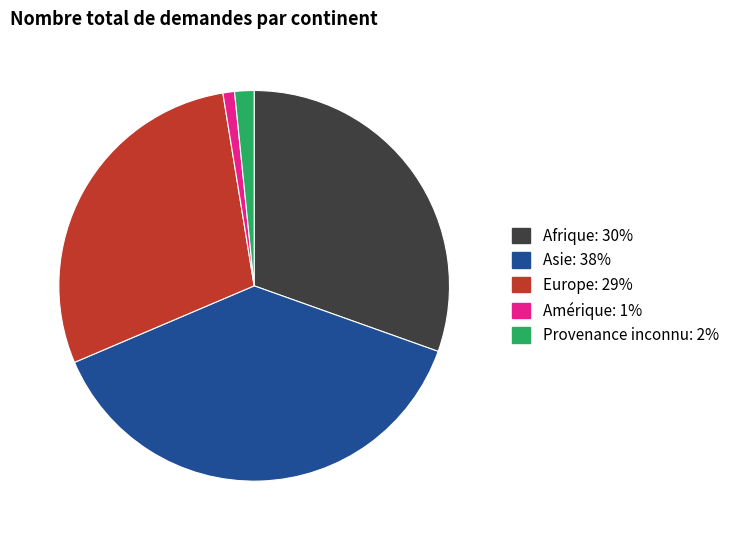

Between Amérique and Provenance inconnu, which is larger?

Provenance inconnu